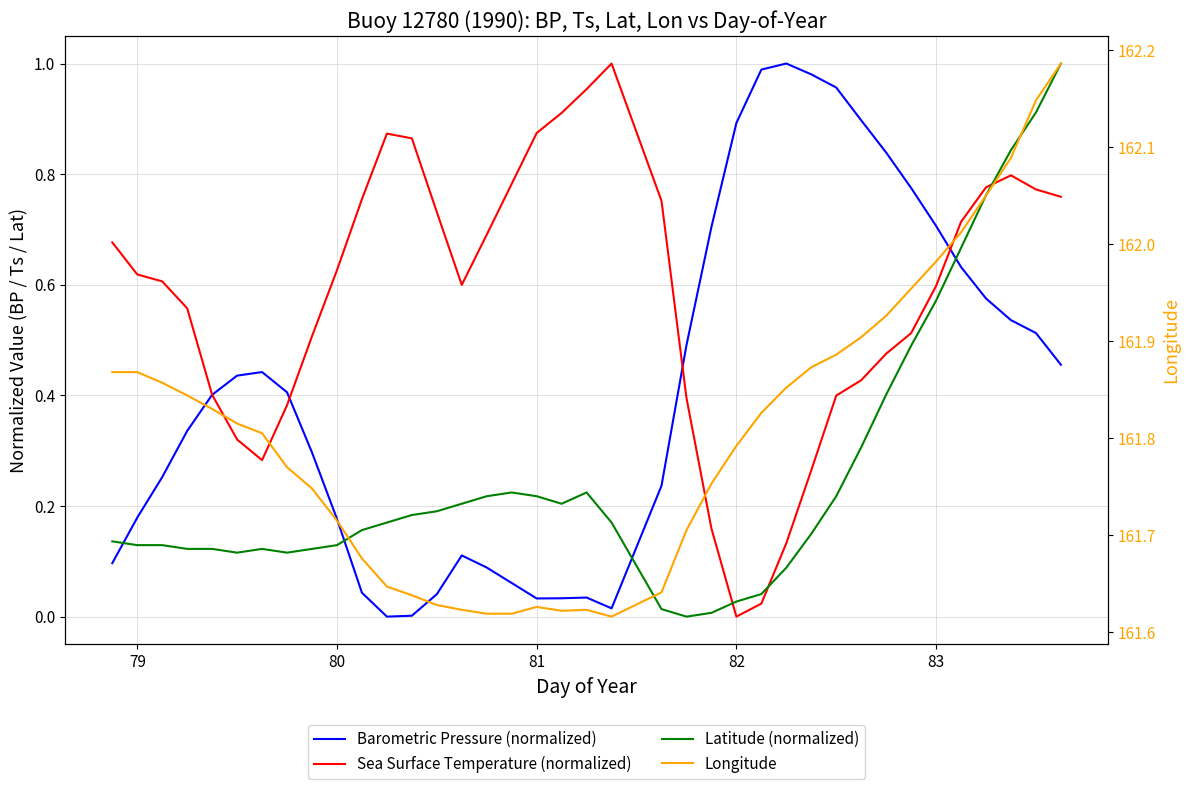

True or false: Latitude (normalized) and Longitude cross at least once.

False